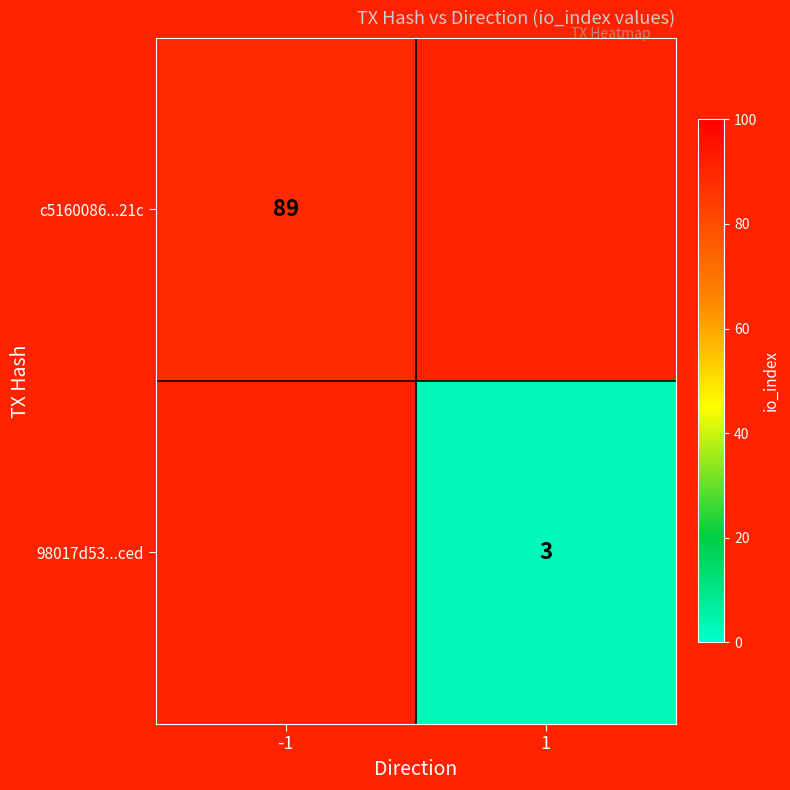

The value of 98017d53...ced at 1 is 1. True or false?

False